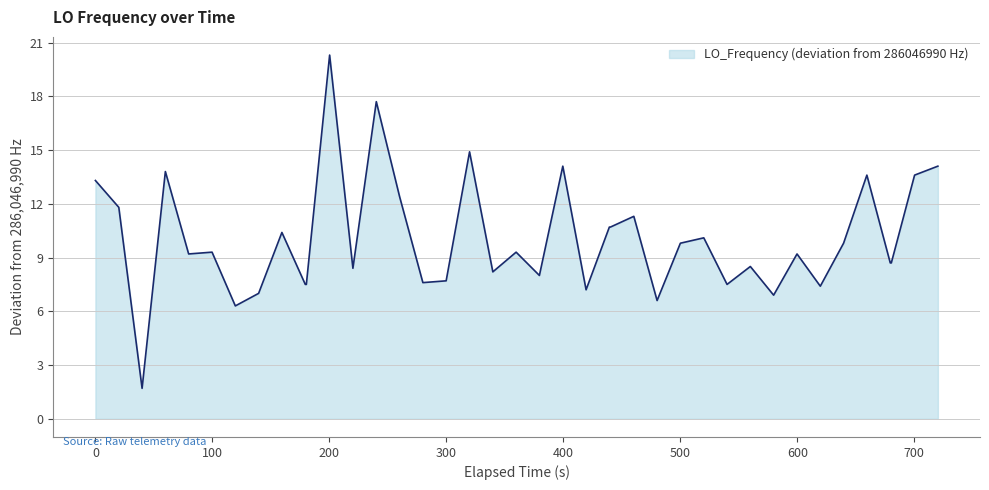

What is the greatest value displayed?

20.3